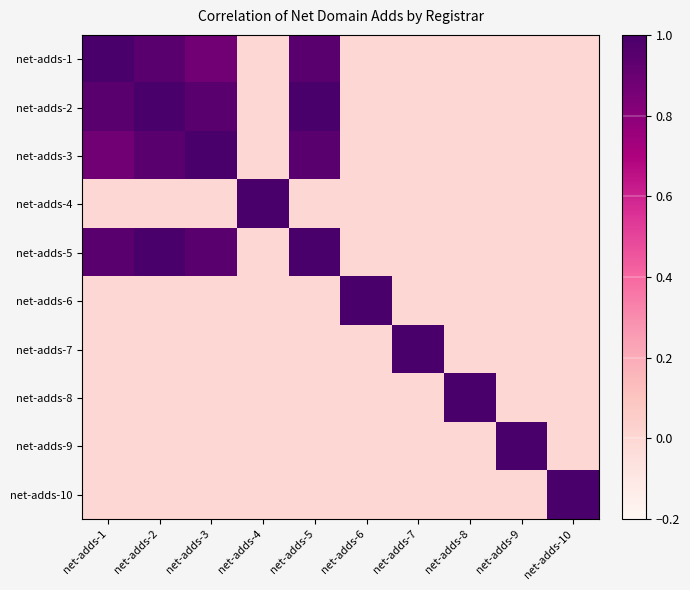

Reading right to left, transcribe all the data shown in this chart.

net-adds-1: net-adds-10=0.0	net-adds-9=0.0	net-adds-8=0.0	net-adds-7=0.0	net-adds-6=0.0	net-adds-5=0.9	net-adds-4=0.0	net-adds-3=0.9	net-adds-2=0.9	net-adds-1=1.0
net-adds-2: net-adds-10=0.0	net-adds-9=0.0	net-adds-8=0.0	net-adds-7=0.0	net-adds-6=0.0	net-adds-5=1.0	net-adds-4=0.0	net-adds-3=0.9	net-adds-2=1.0	net-adds-1=0.9
net-adds-3: net-adds-10=0.0	net-adds-9=0.0	net-adds-8=0.0	net-adds-7=0.0	net-adds-6=0.0	net-adds-5=0.9	net-adds-4=0.0	net-adds-3=1.0	net-adds-2=0.9	net-adds-1=0.9
net-adds-4: net-adds-10=0.0	net-adds-9=0.0	net-adds-8=0.0	net-adds-7=0.0	net-adds-6=0.0	net-adds-5=0.0	net-adds-4=1.0	net-adds-3=0.0	net-adds-2=0.0	net-adds-1=0.0
net-adds-5: net-adds-10=0.0	net-adds-9=0.0	net-adds-8=0.0	net-adds-7=0.0	net-adds-6=0.0	net-adds-5=1.0	net-adds-4=0.0	net-adds-3=0.9	net-adds-2=1.0	net-adds-1=0.9
net-adds-6: net-adds-10=0.0	net-adds-9=0.0	net-adds-8=0.0	net-adds-7=0.0	net-adds-6=1.0	net-adds-5=0.0	net-adds-4=0.0	net-adds-3=0.0	net-adds-2=0.0	net-adds-1=0.0
net-adds-7: net-adds-10=0.0	net-adds-9=0.0	net-adds-8=0.0	net-adds-7=1.0	net-adds-6=0.0	net-adds-5=0.0	net-adds-4=0.0	net-adds-3=0.0	net-adds-2=0.0	net-adds-1=0.0
net-adds-8: net-adds-10=0.0	net-adds-9=0.0	net-adds-8=1.0	net-adds-7=0.0	net-adds-6=0.0	net-adds-5=0.0	net-adds-4=0.0	net-adds-3=0.0	net-adds-2=0.0	net-adds-1=0.0
net-adds-9: net-adds-10=0.0	net-adds-9=1.0	net-adds-8=0.0	net-adds-7=0.0	net-adds-6=0.0	net-adds-5=0.0	net-adds-4=0.0	net-adds-3=0.0	net-adds-2=0.0	net-adds-1=0.0
net-adds-10: net-adds-10=1.0	net-adds-9=0.0	net-adds-8=0.0	net-adds-7=0.0	net-adds-6=0.0	net-adds-5=0.0	net-adds-4=0.0	net-adds-3=0.0	net-adds-2=0.0	net-adds-1=0.0